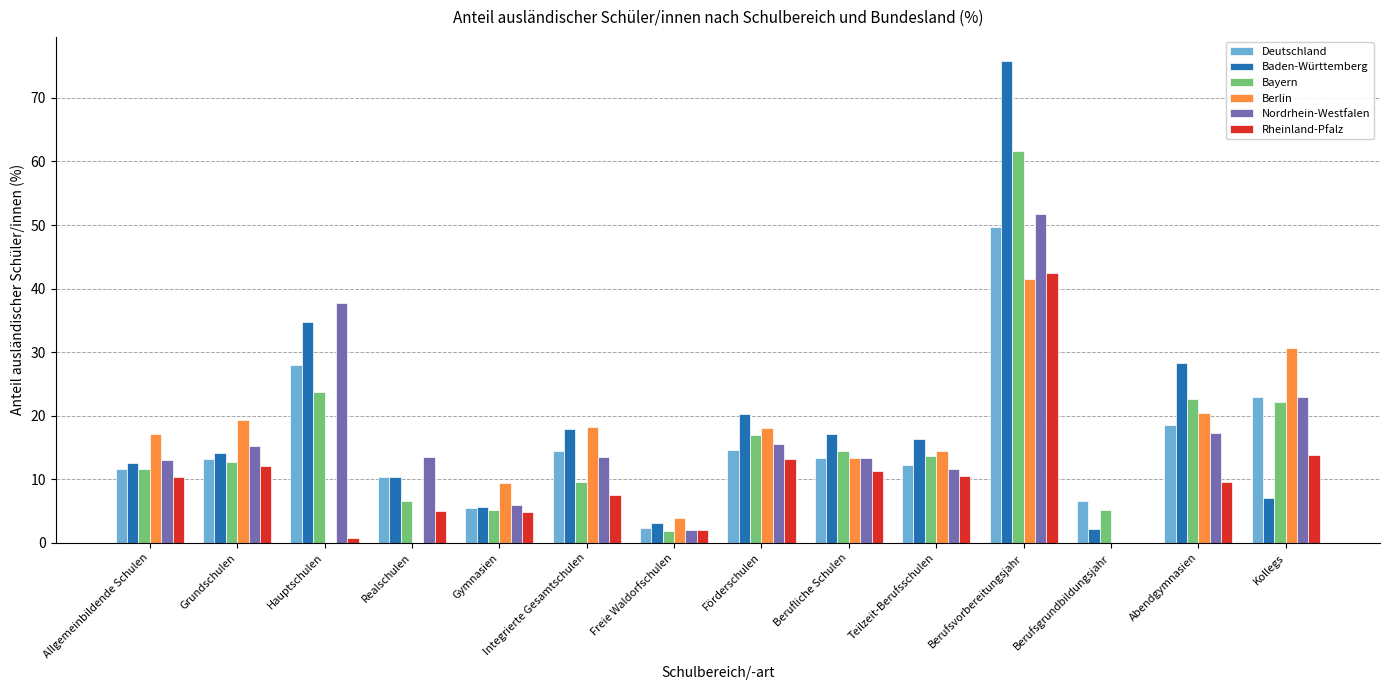

Is it true that Deutschland equals 2.6 at Berufsgrundbildungsjahr?

False